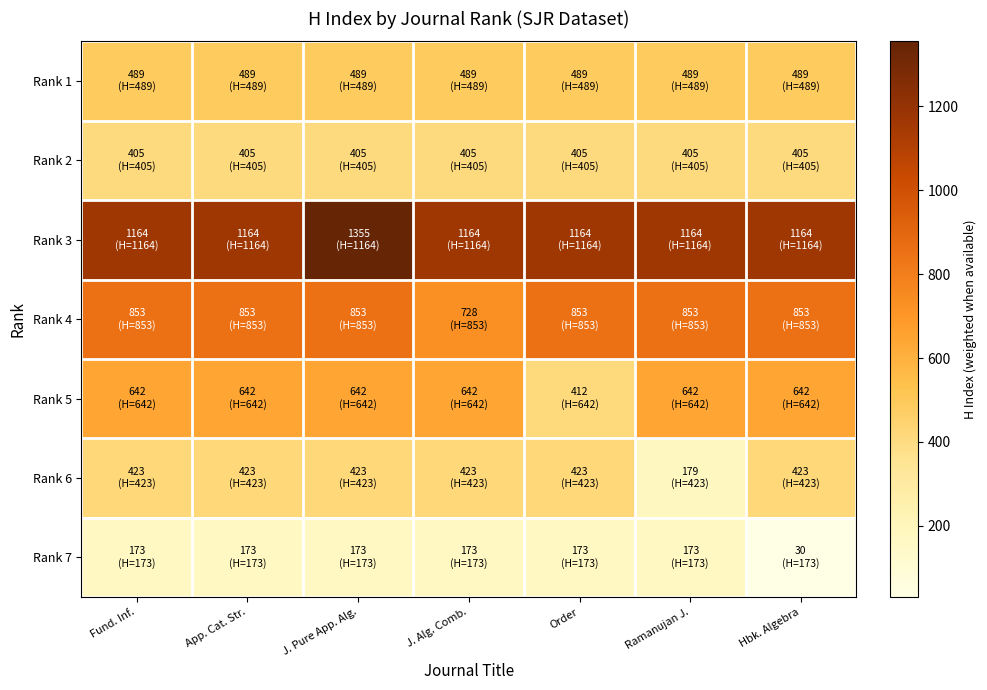

List the series in order of their peak value, lowest first.

Rank 7, Rank 2, Rank 6, Rank 1, Rank 5, Rank 4, Rank 3